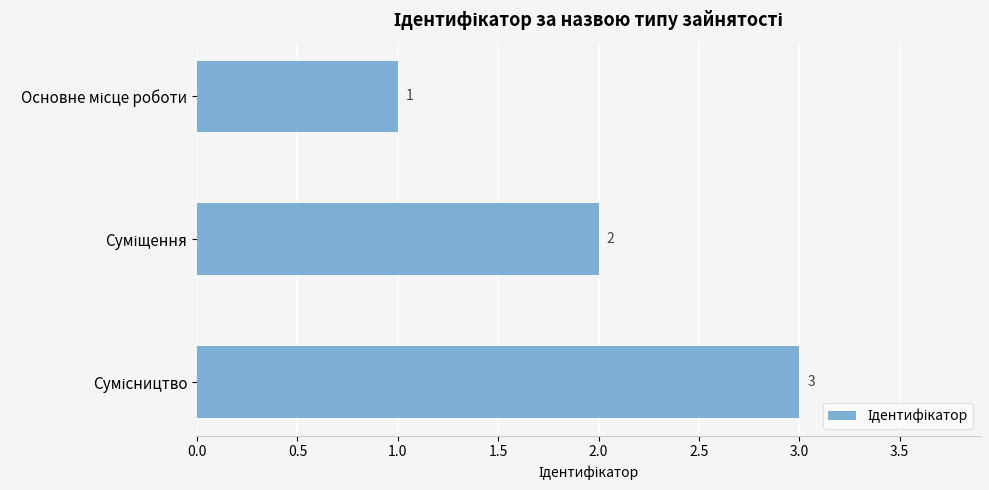

Does the chart contain any negative values?

No